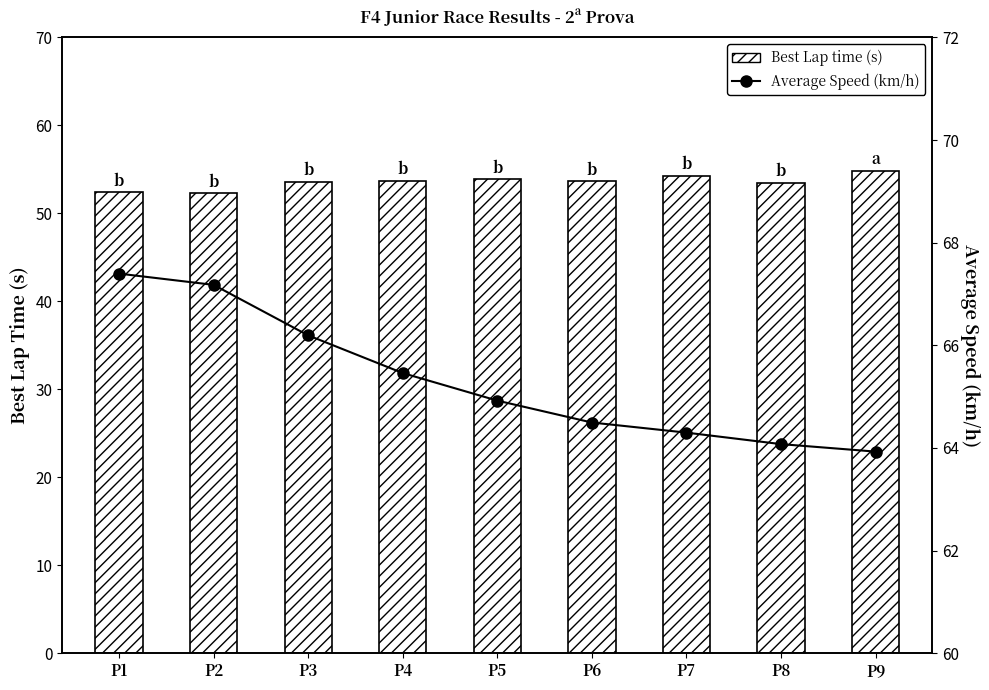

The value of Average Speed (km/h) at P5 is 95.5. True or false?

False